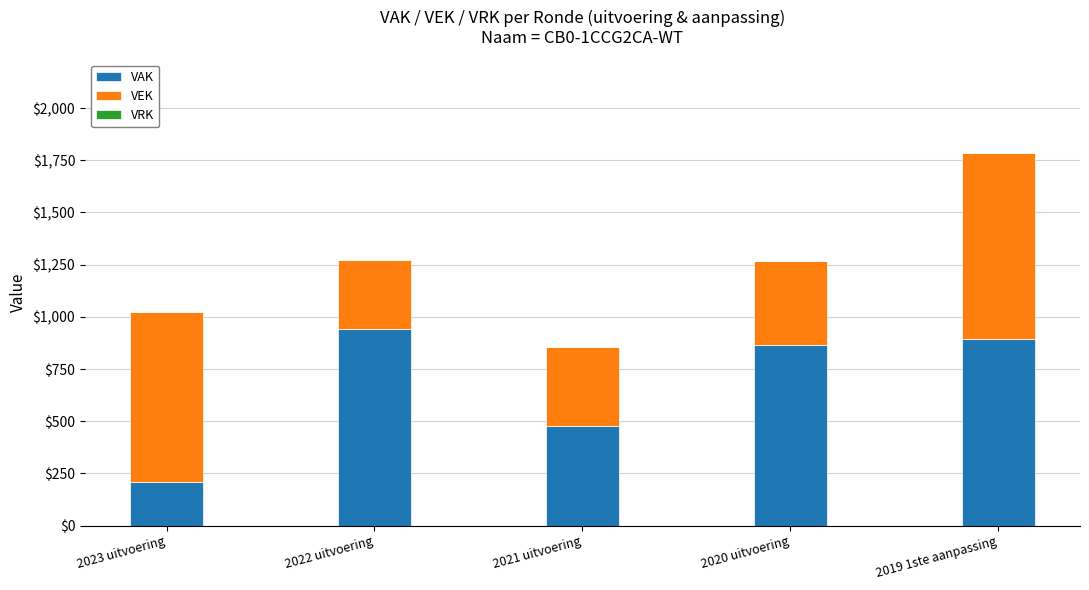

Does the chart contain stacked bars?

Yes